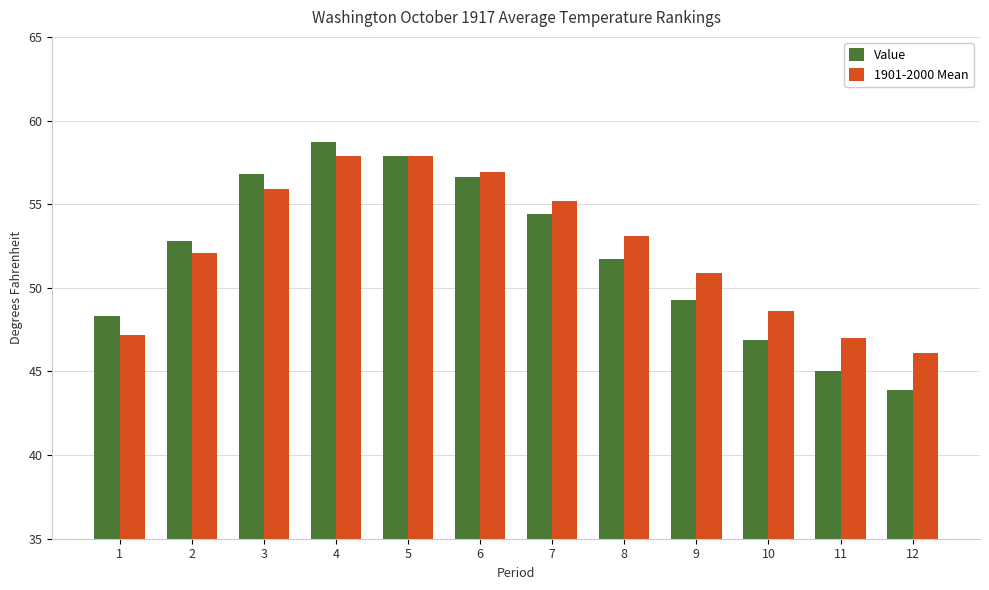

At 11, list the series in order from largest to smallest.

1901-2000 Mean, Value